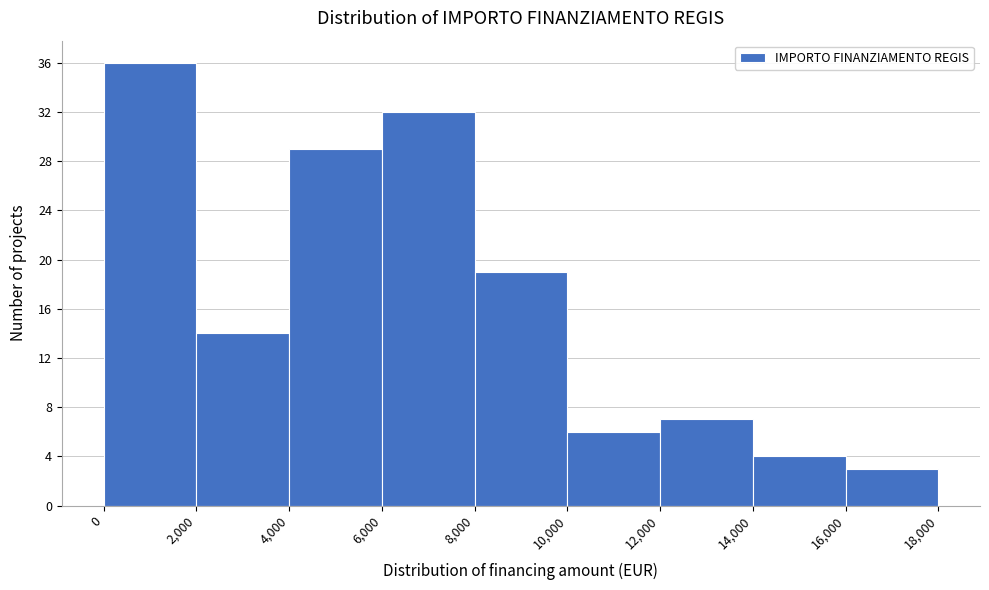

Which range on the x-axis has the tallest bar?

0 to 2,000